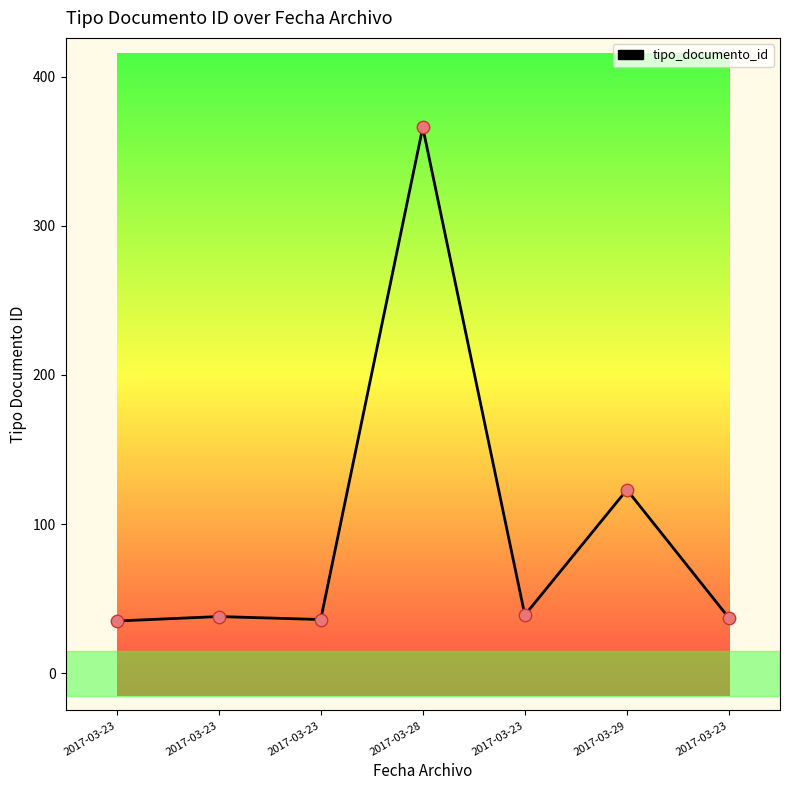

Is this an area chart (filled region under the line)?

No